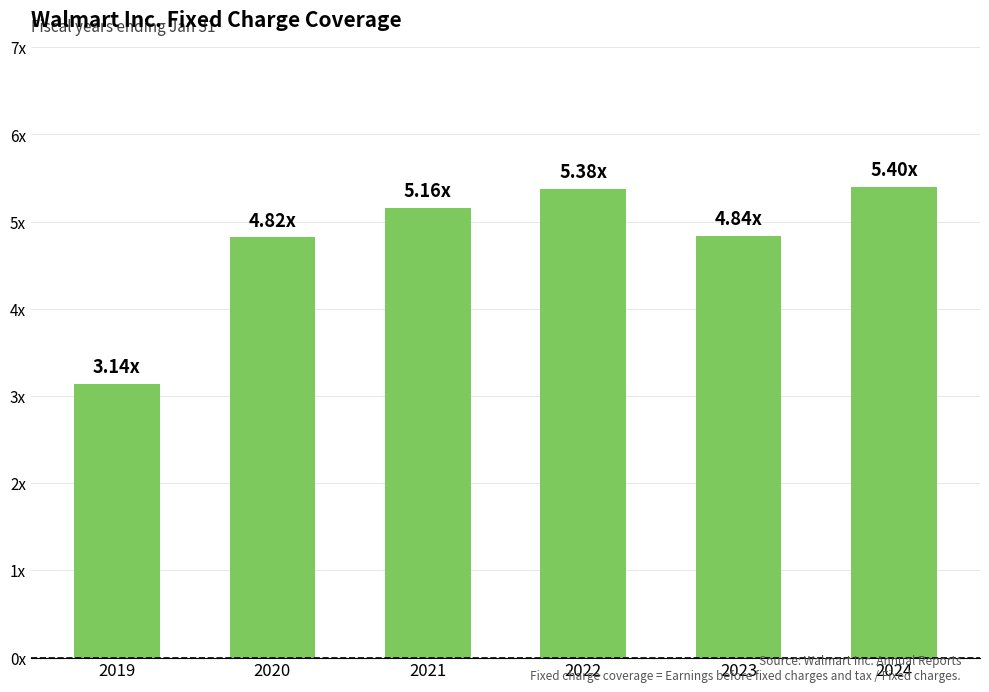

Are the bars horizontal?

No